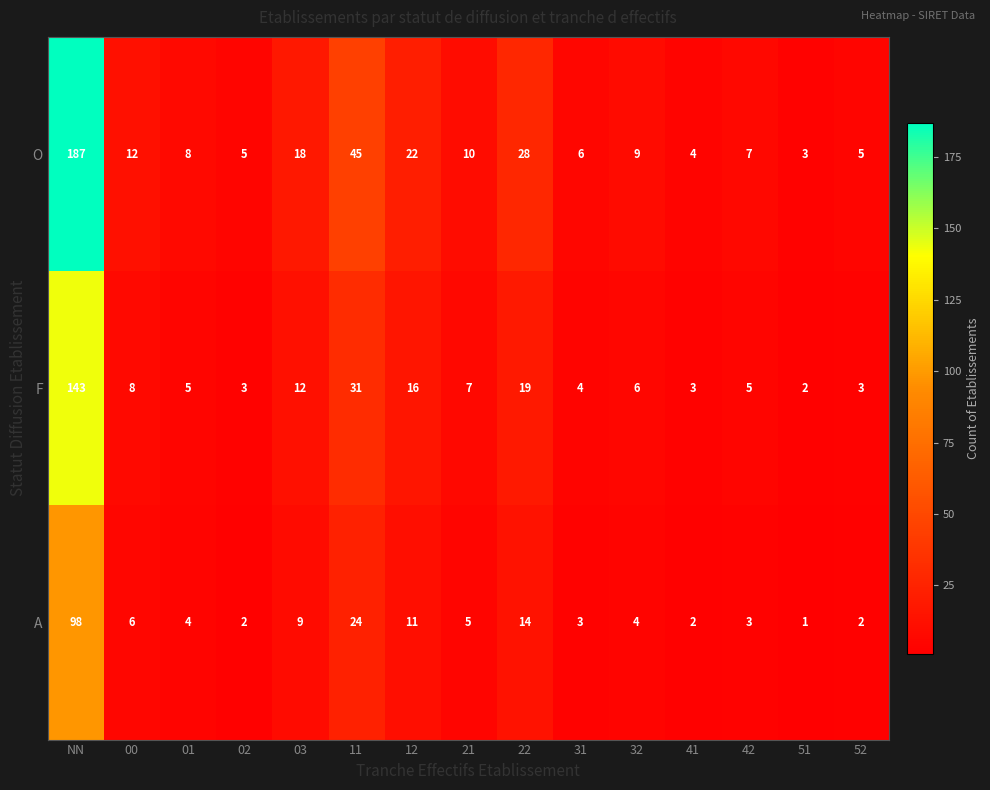

Is it true that O equals 3 at 02?

False